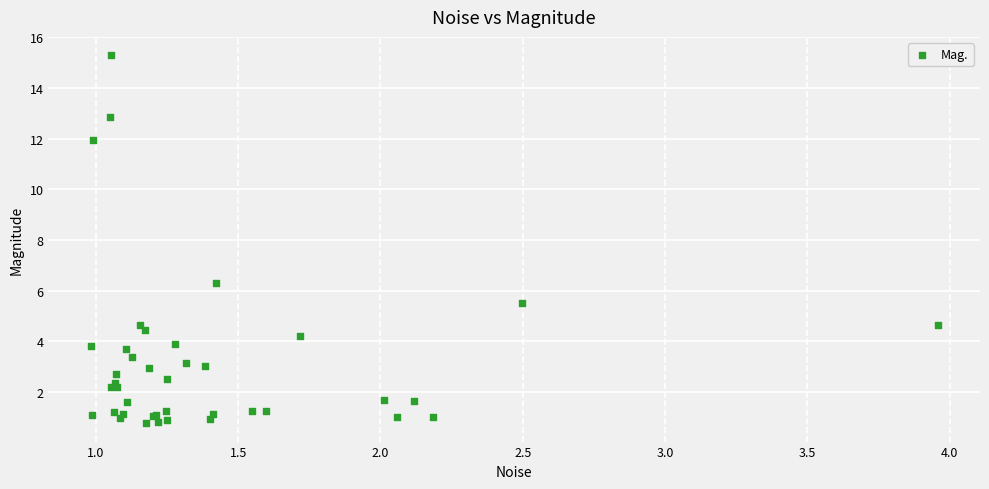

What Y value in the scatter plot is closest to 8?

6.3